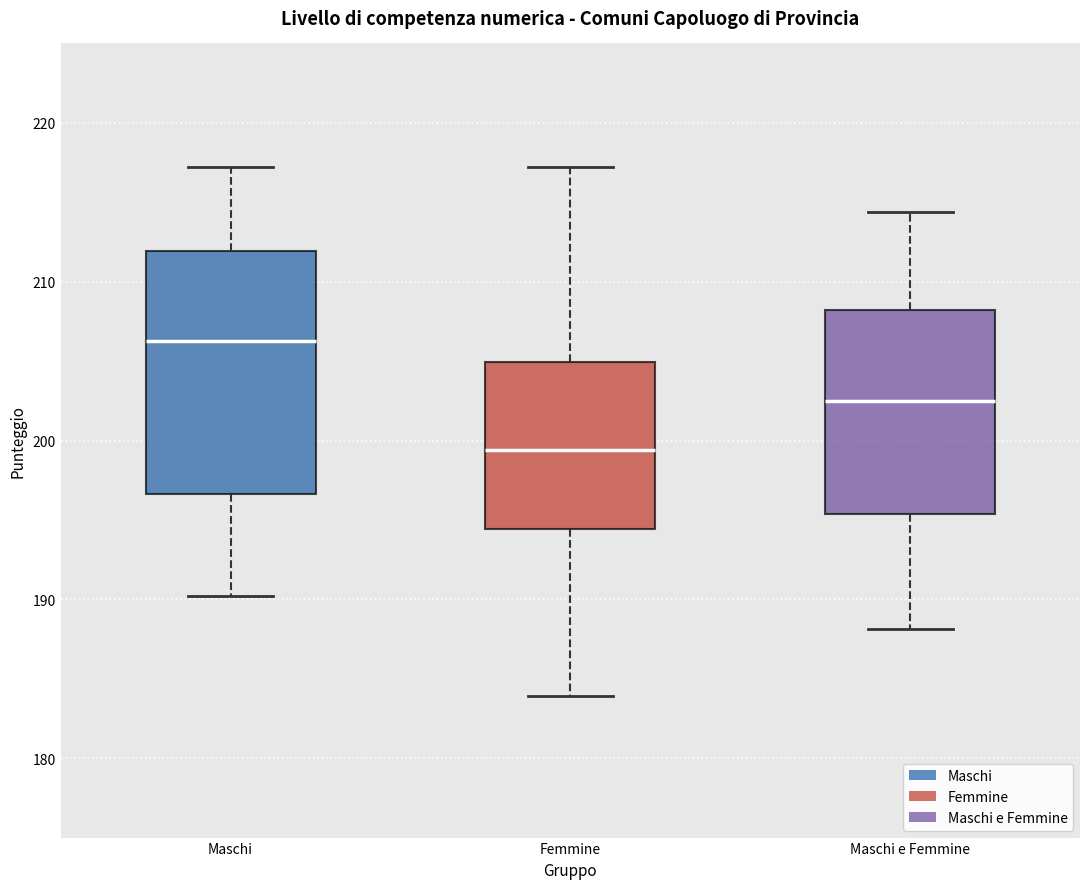

Comparing the boxes themselves (not the whiskers), which one is the tallest?

Maschi